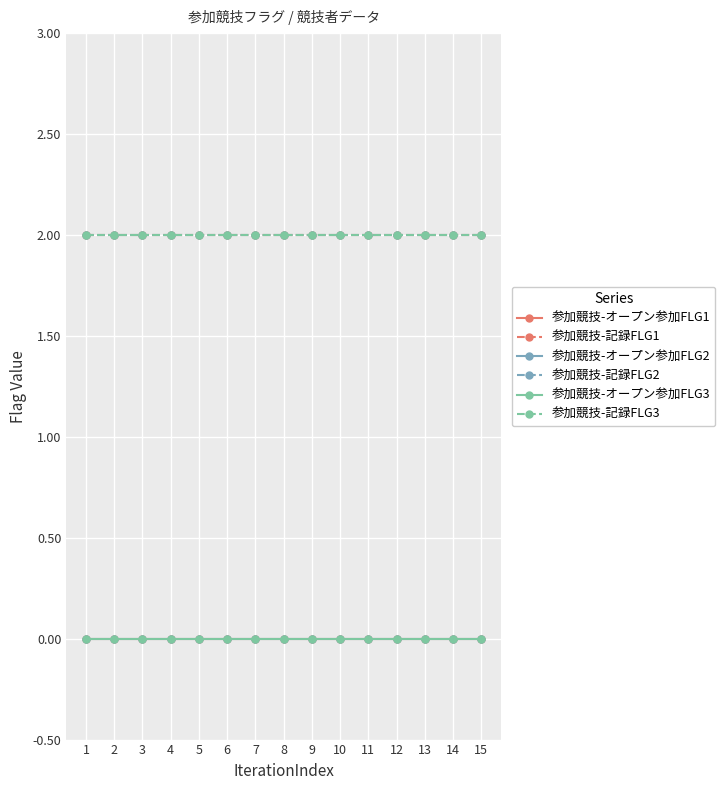

Which series changed the most between 8 and 11?

参加競技-オープン参加FLG1